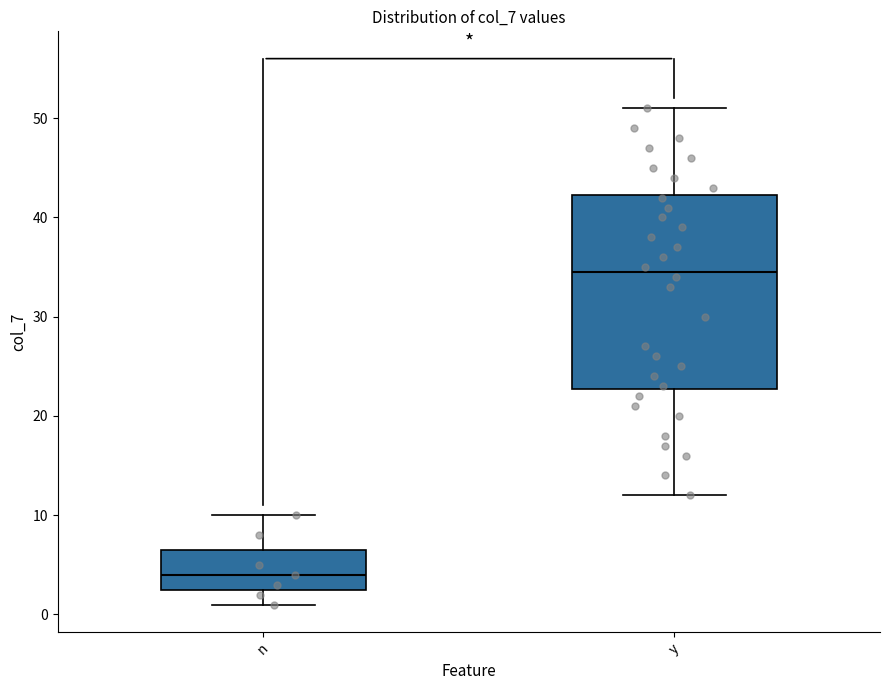

Reading left to right, transcribe this box plot: for each box, give where its median line is, the range the box spans, and where its two whiskers end, as read against the y-axis. The values are not printed on the chart, so give them approximately, as read against the axis.

n: median 4, box 3 to 7, whiskers 1 to 10
y: median 35, box 23 to 42, whiskers 12 to 51